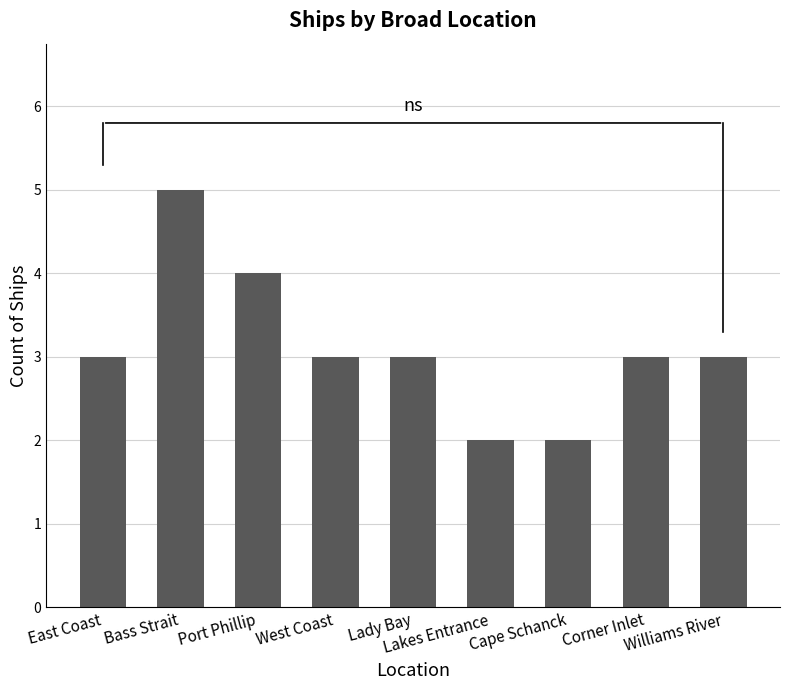

Does the chart contain any negative values?

No